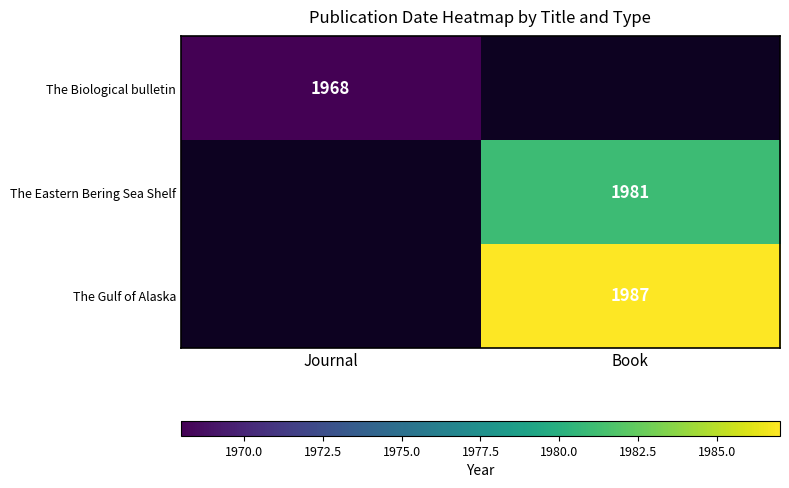

Is the value of The Gulf of Alaska at Book greater than the value of The Eastern Bering Sea Shelf at Book?

Yes